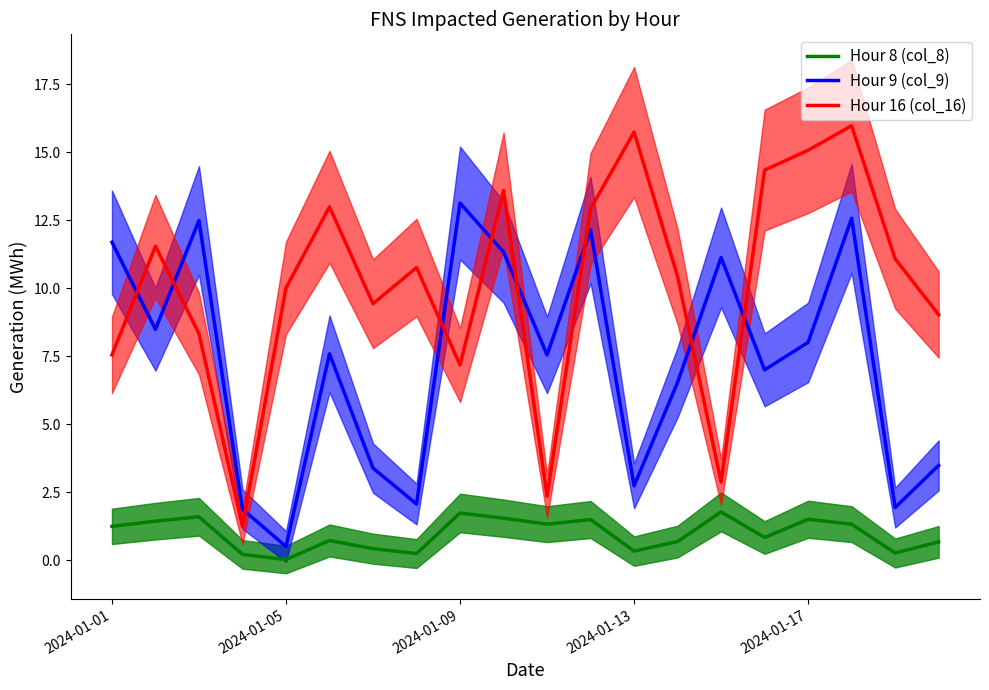

True or false: Hour 8 (col_8) has a value of 0.0 at 2024-01-05.

True